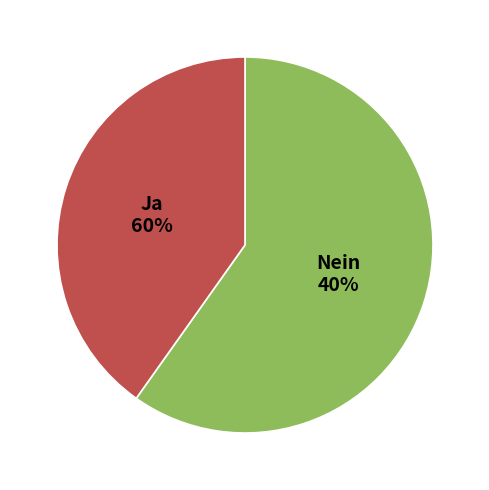

How many segments does this pie chart have?

2